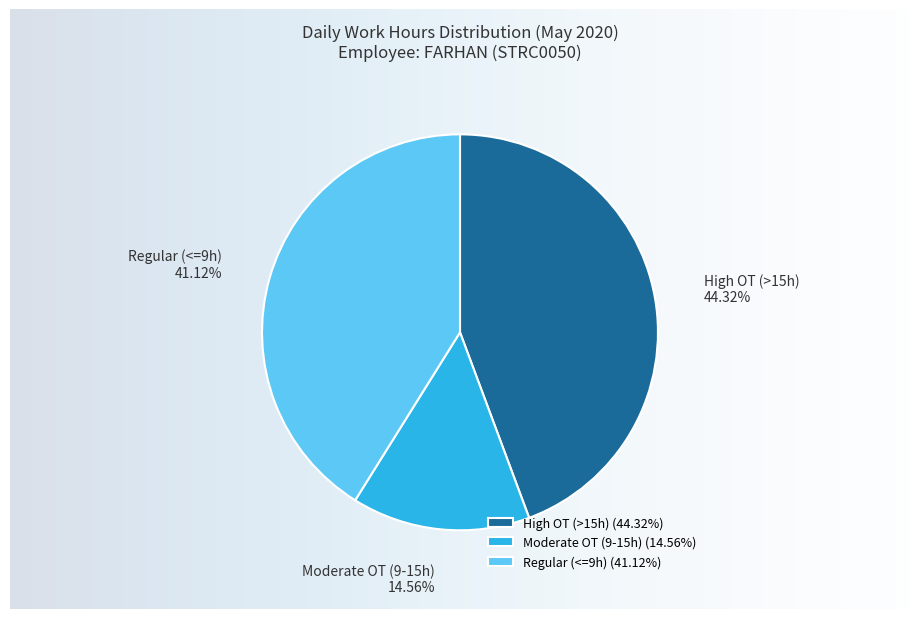

Which has a higher value, High OT (>15h) or Regular (<=9h)?

High OT (>15h)